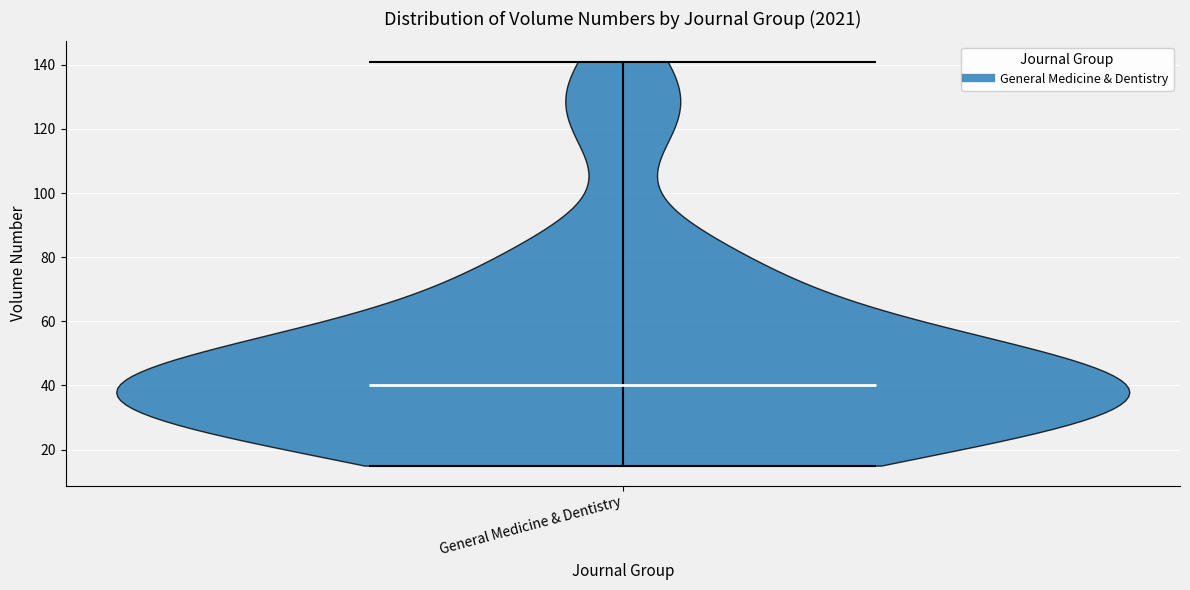

Read this violin plot against the y-axis: where its median line is, and the lowest and highest points the violin reaches. The values are not printed on the chart, so give them approximately, as read against the axis.

median line 40, lowest point 16, highest point 142